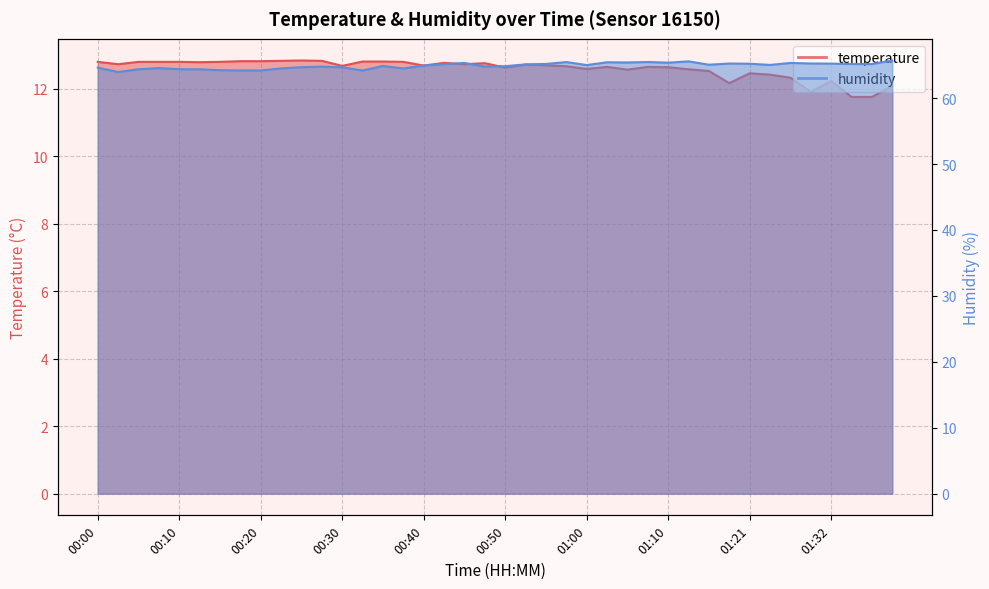

What is the difference between the second highest and minimum values in the temperature series?

1.1